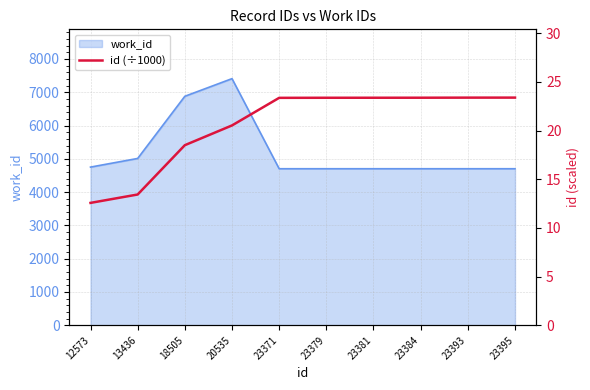

True or false: the data has more than 1 interior local peaks.

False